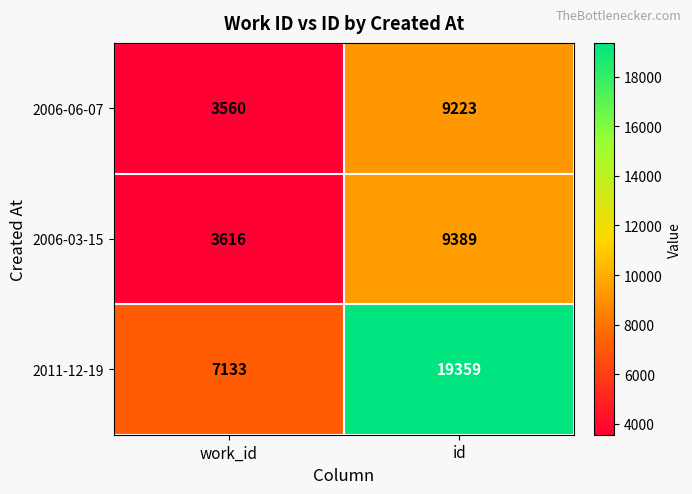

What is the sum of the 2006-06-07 values at id and work_id?

12783